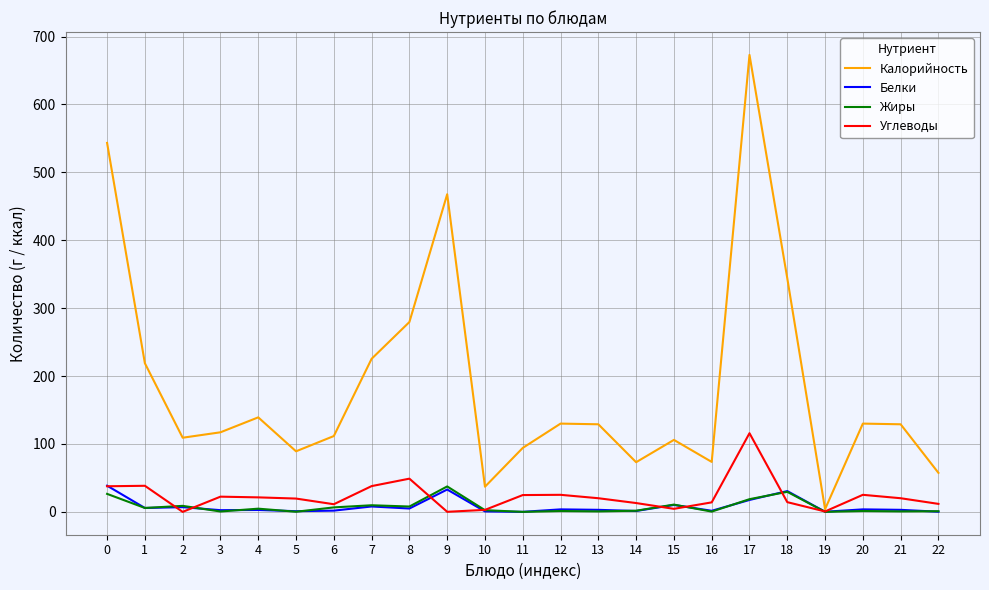

Between 0 and 2, which series saw the biggest shift?

Калорийность